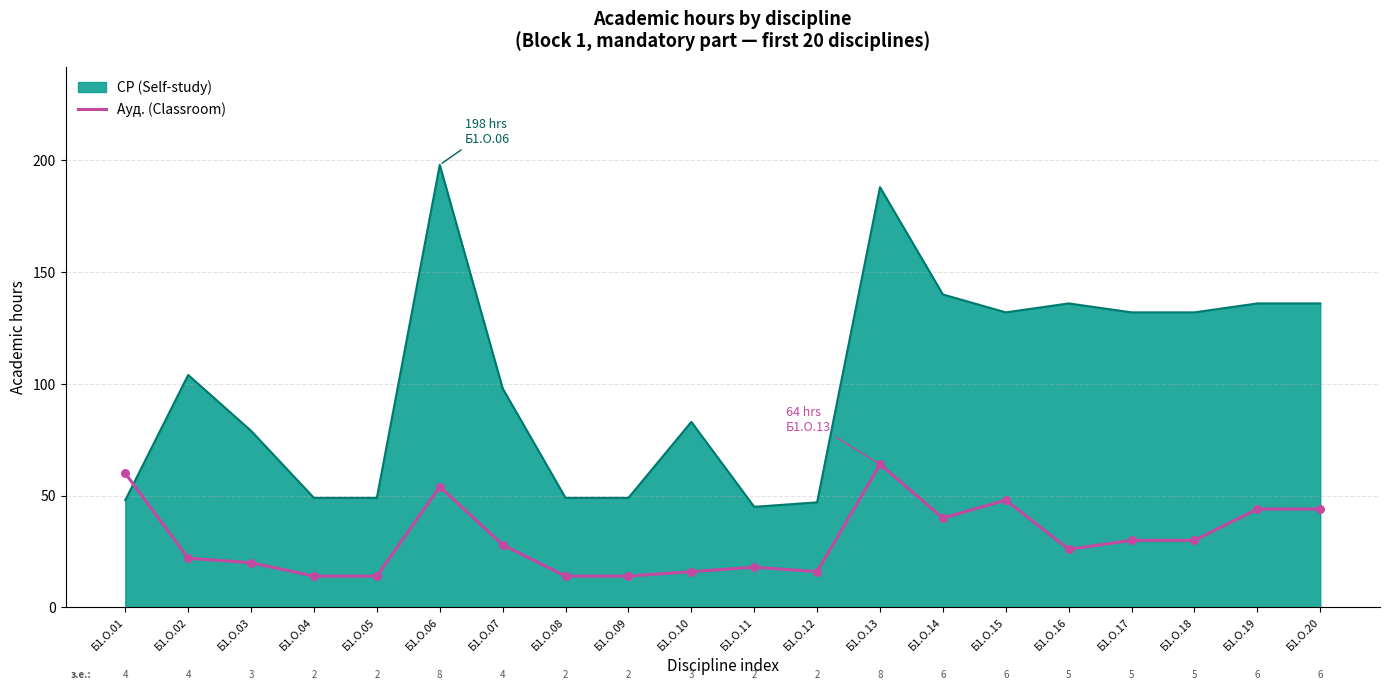

Which series has the widest spread of values?

СР (Self-study)